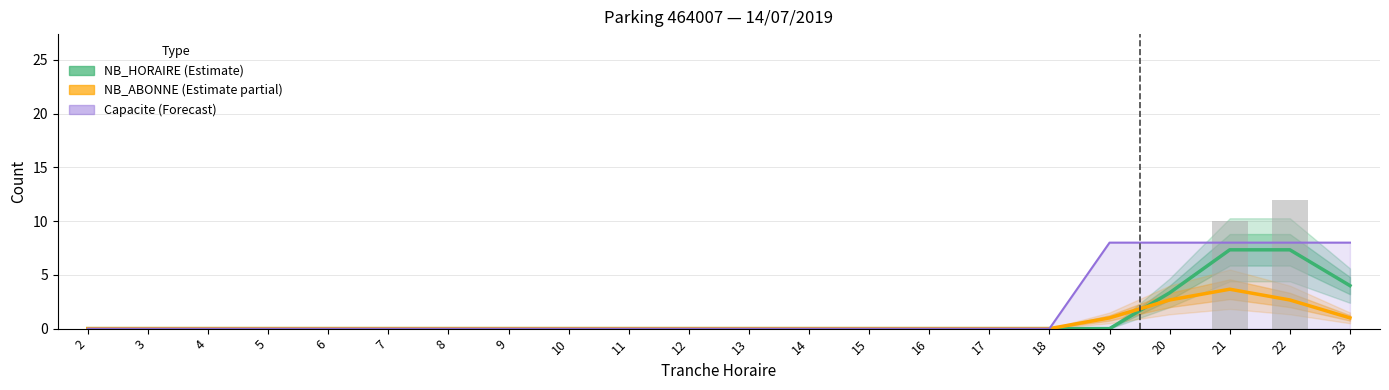

The value of Capacite (Forecast) at 20 is 8.0. True or false?

True